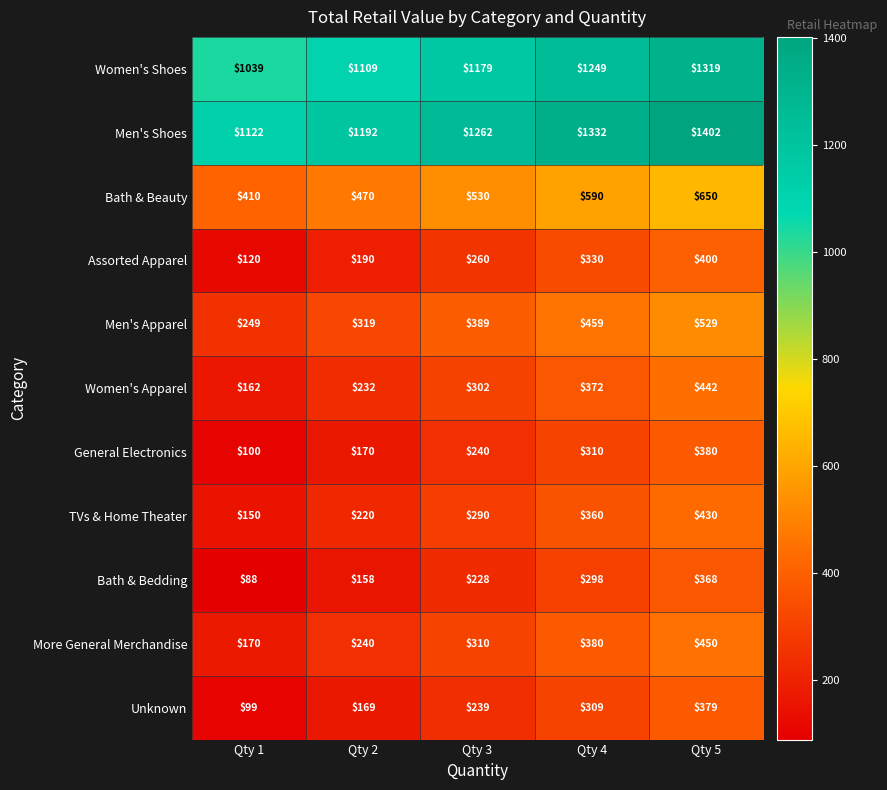

What is the sum of the Men's Apparel values at Qty 3 and Qty 4?

848